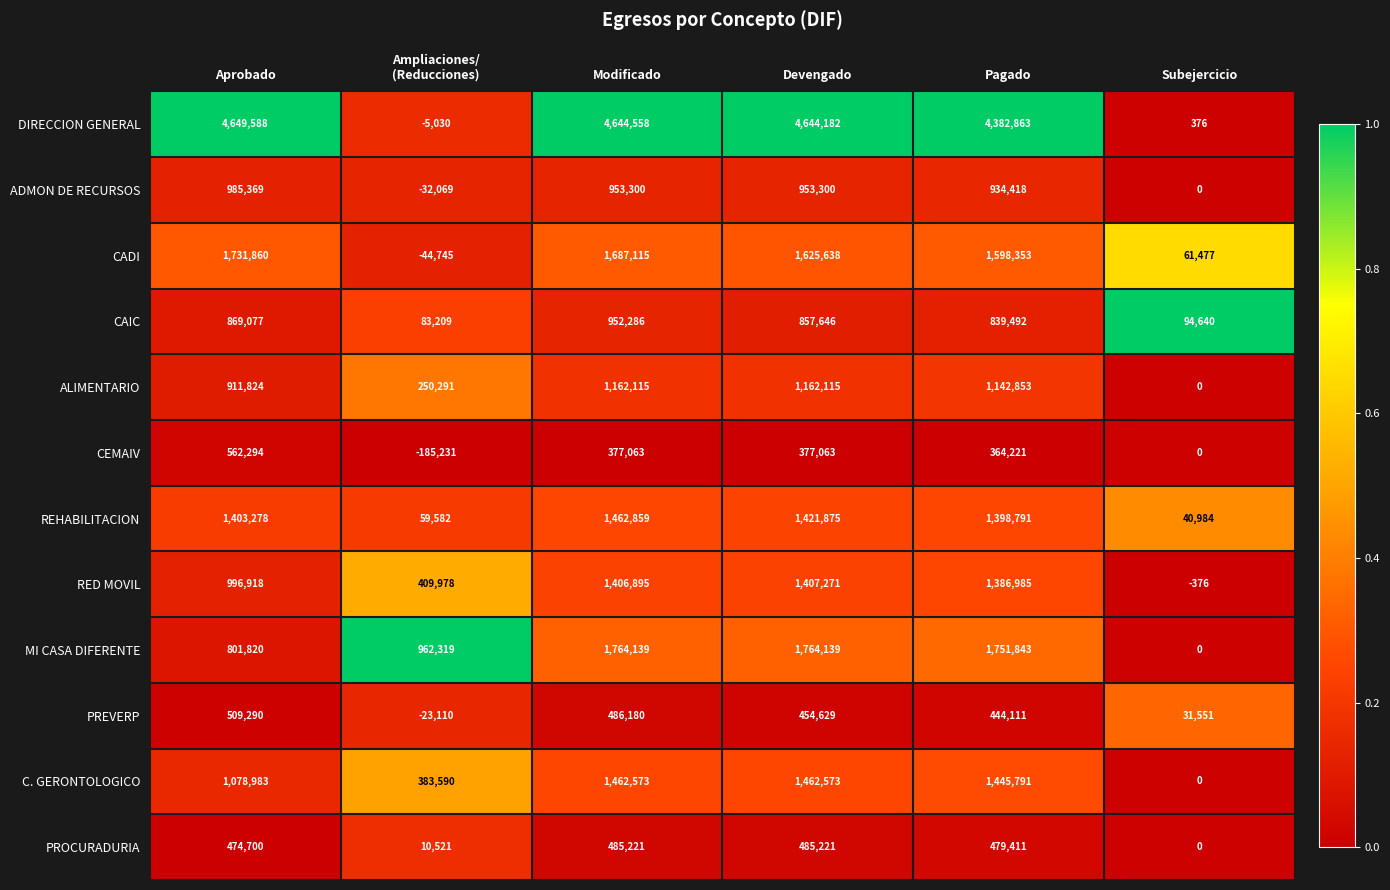

What is the sum of all MI CASA DIFERENTE values?

7044260